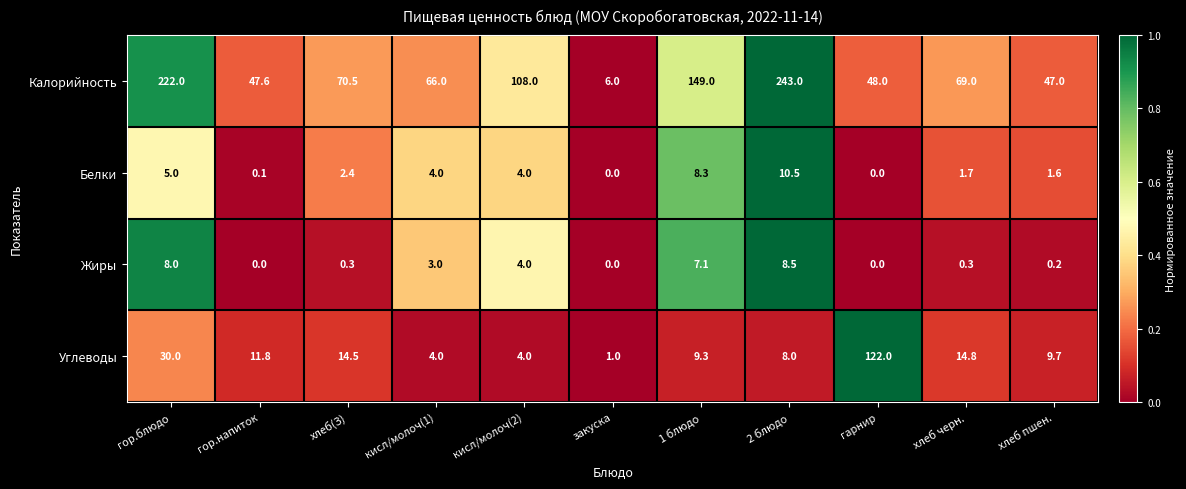

What is the difference between the second highest and minimum values in the Углеводы series?

29.0